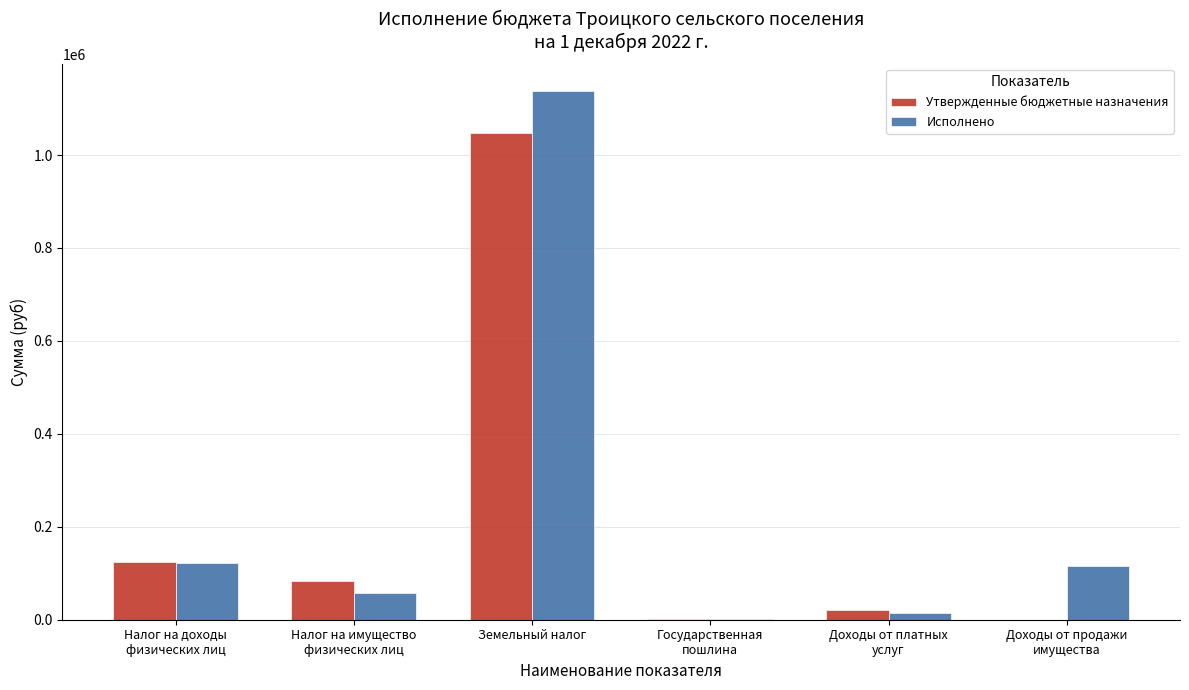

Is the value of Утвержденные бюджетные назначения at Земельный налог greater than the value of Исполнено at Налог на имущество
физических лиц?

Yes